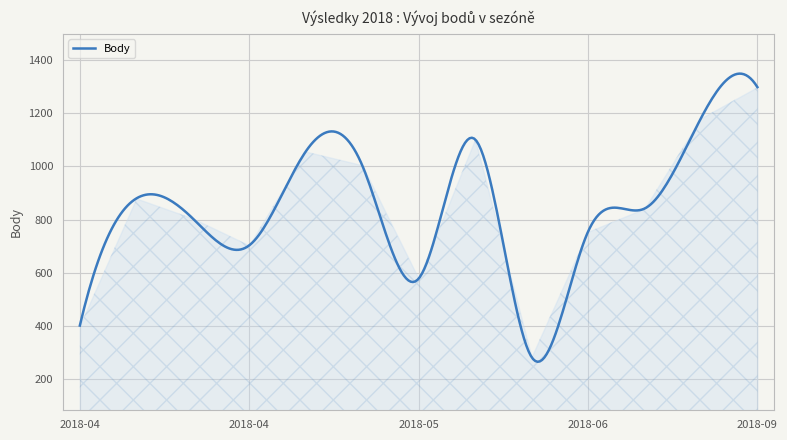

What is the greatest value displayed?

1347.7